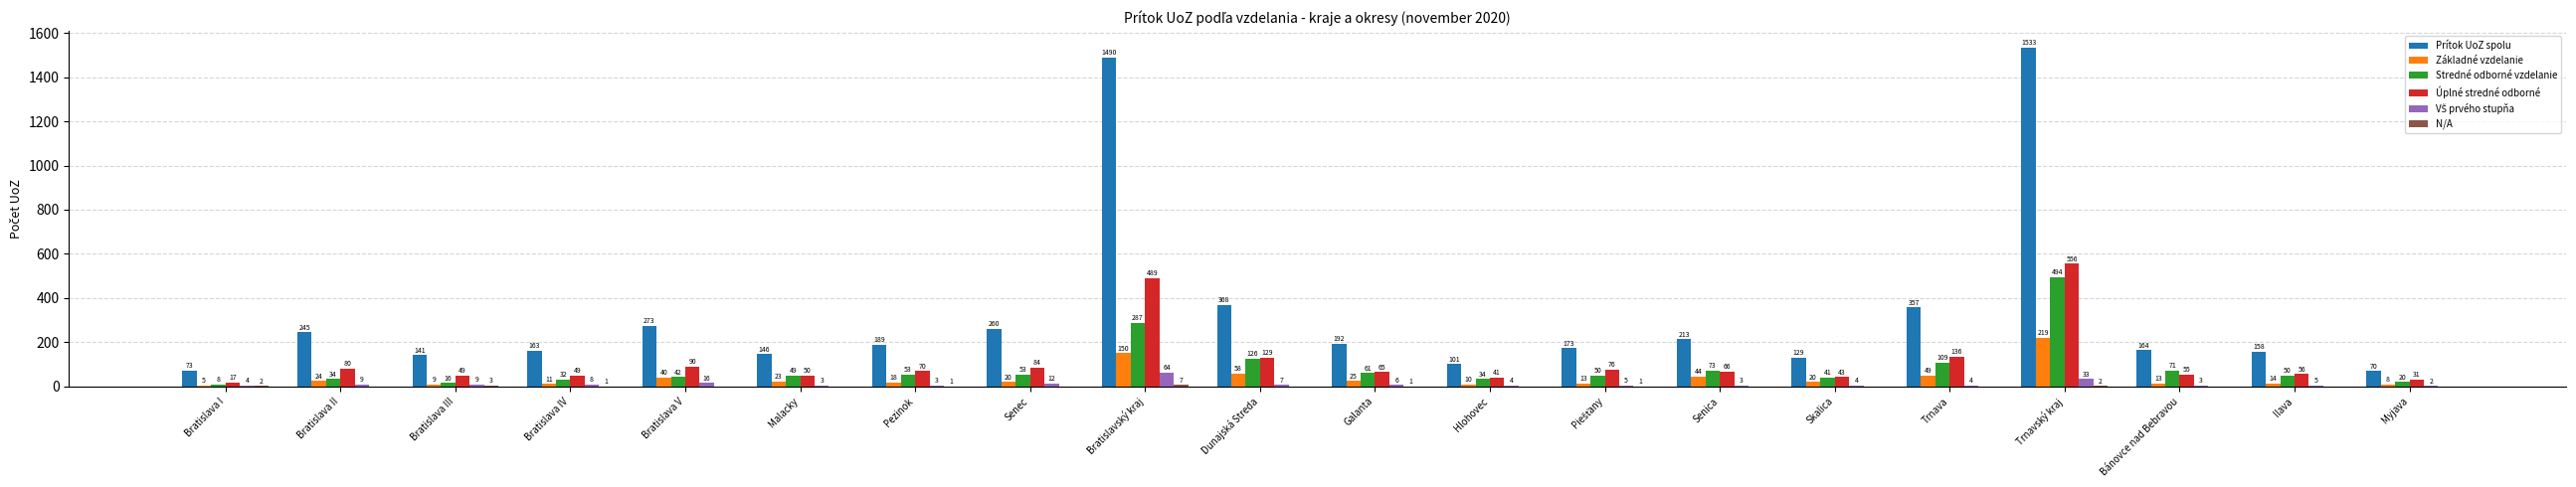

At which label does Stredné odborné vzdelanie first exceed 50?

Pezinok